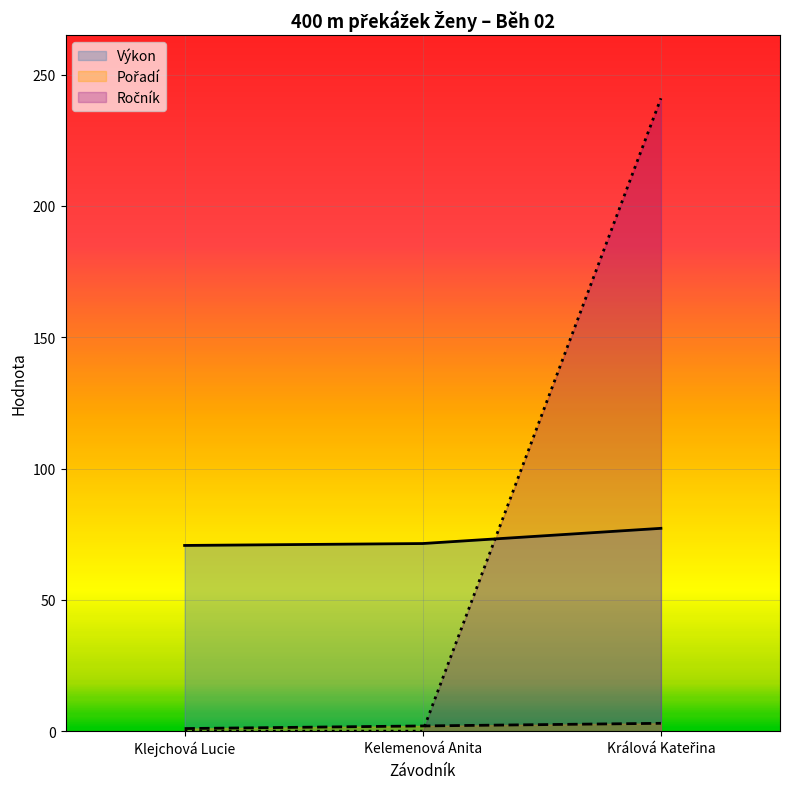

Rank the series at Klejchová Lucie from lowest to highest value.

Ročník, Pořadí, Výkon